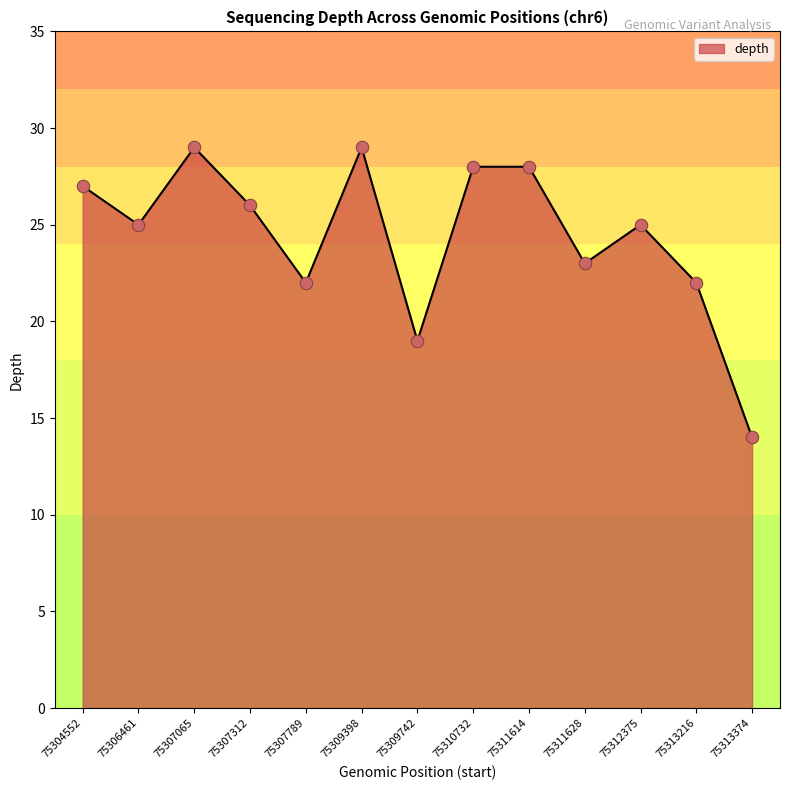

Between 75306461 and 75309742, which is larger?

75306461